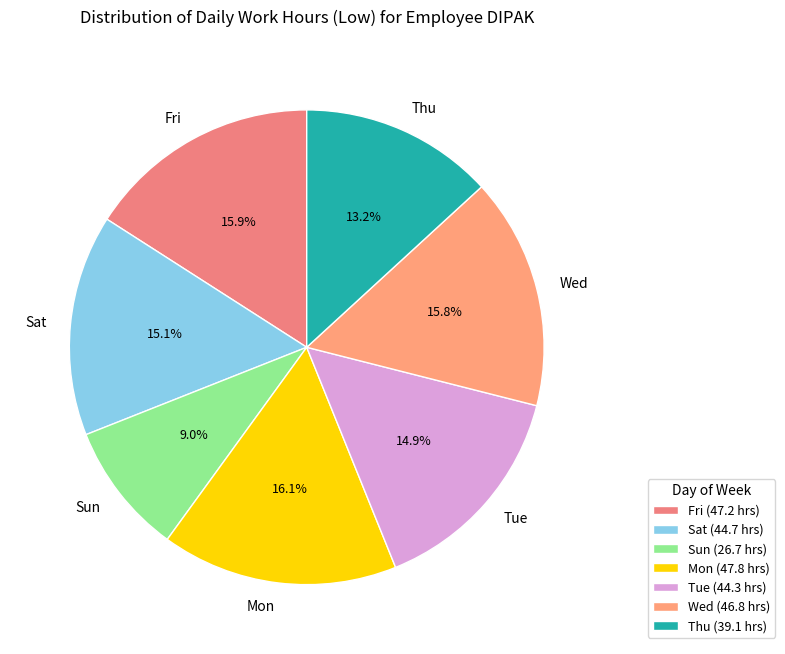

Does any single category account for the majority?

No